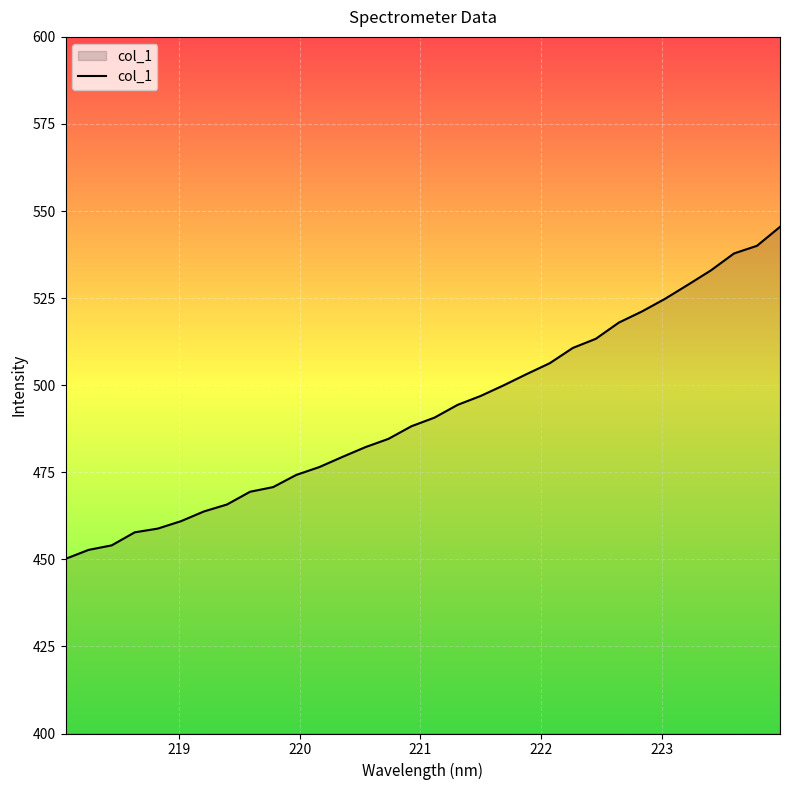

What is the maximum value shown in the chart?

545.5